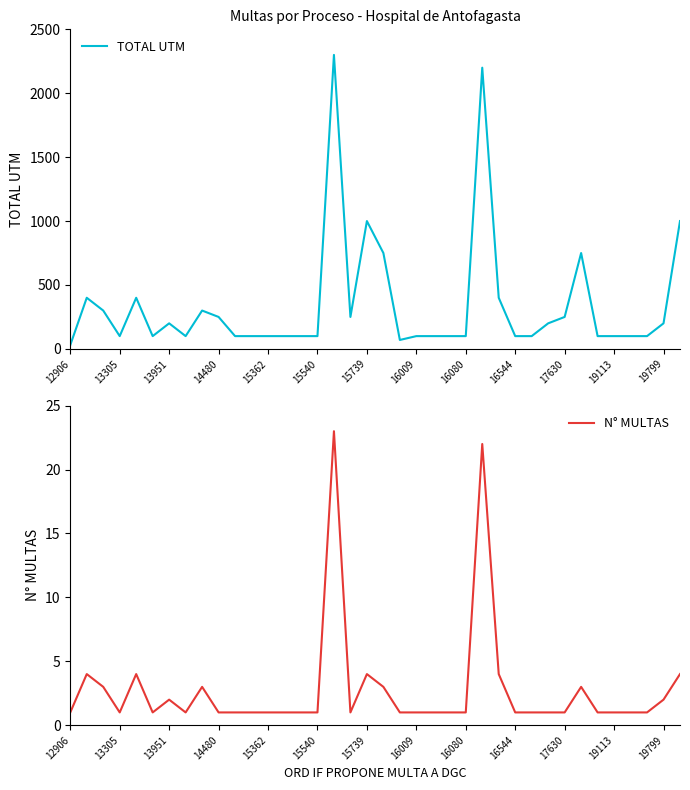

What is the value of the N° MULTAS point at the 3rd from the left?

3